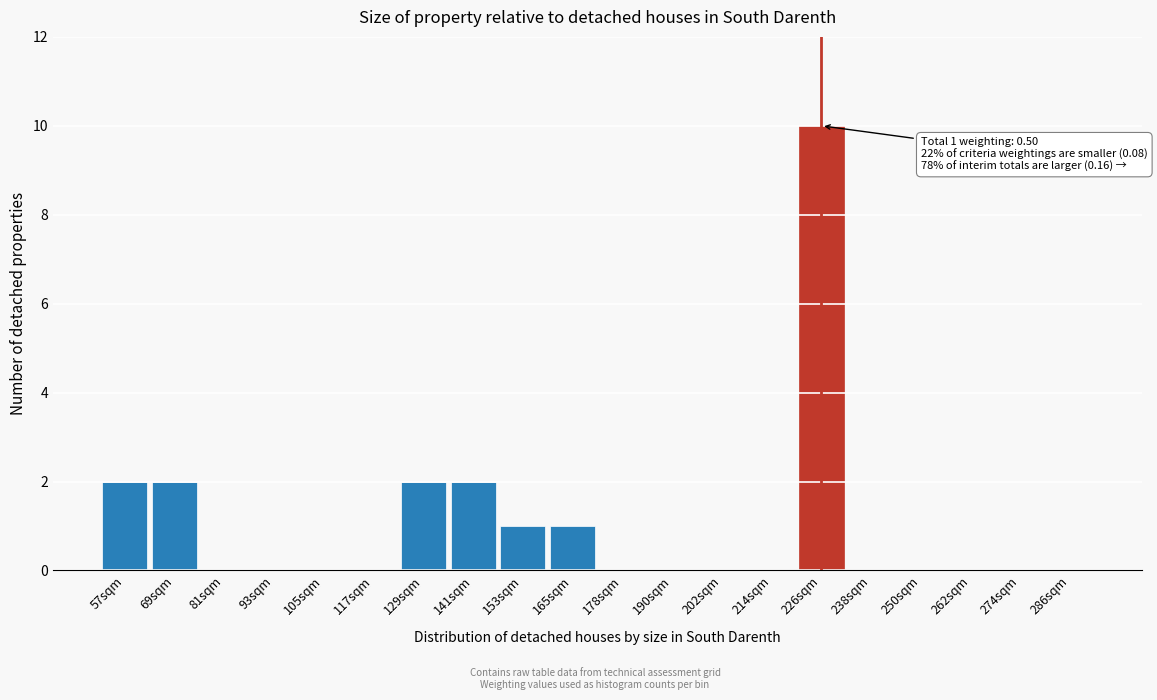

Reading left to right, transcribe all the data shown in this chart.

57sqm=2	69sqm=2	81sqm=0	93sqm=0	105sqm=0	117sqm=0	129sqm=2	141sqm=2	153sqm=1	165sqm=1	178sqm=0	190sqm=0	202sqm=0	214sqm=0	226sqm=10	238sqm=0	250sqm=0	262sqm=0	274sqm=0	286sqm=0